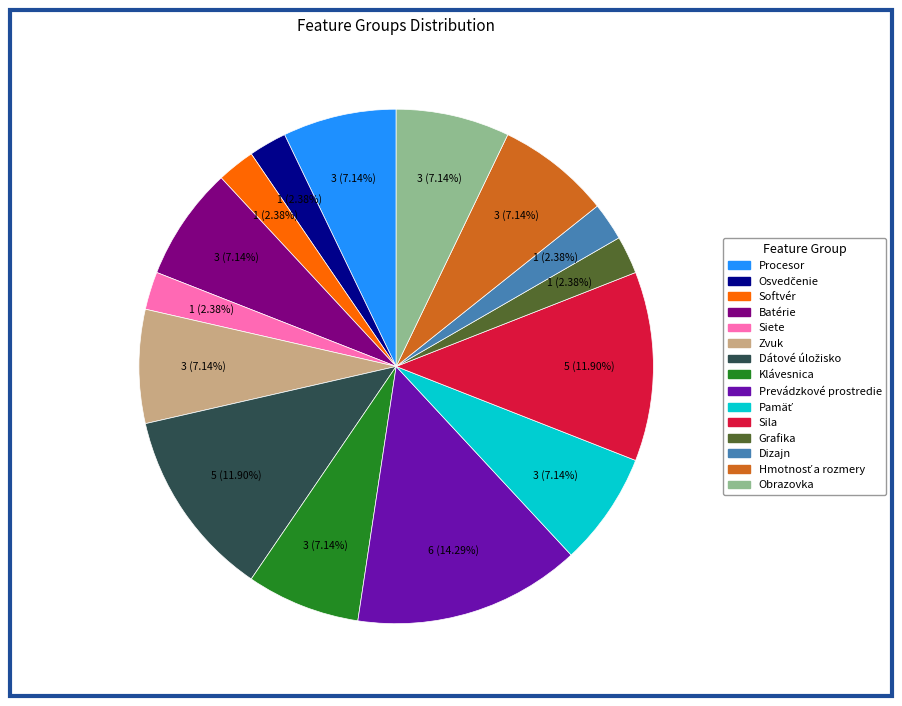

Which category has the biggest portion of the pie?

Prevádzkové prostredie